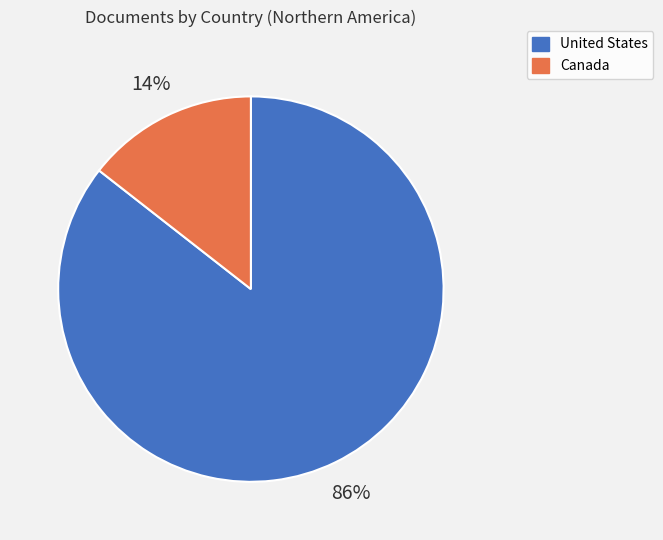

Does Canada account for over 50% of the chart?

No